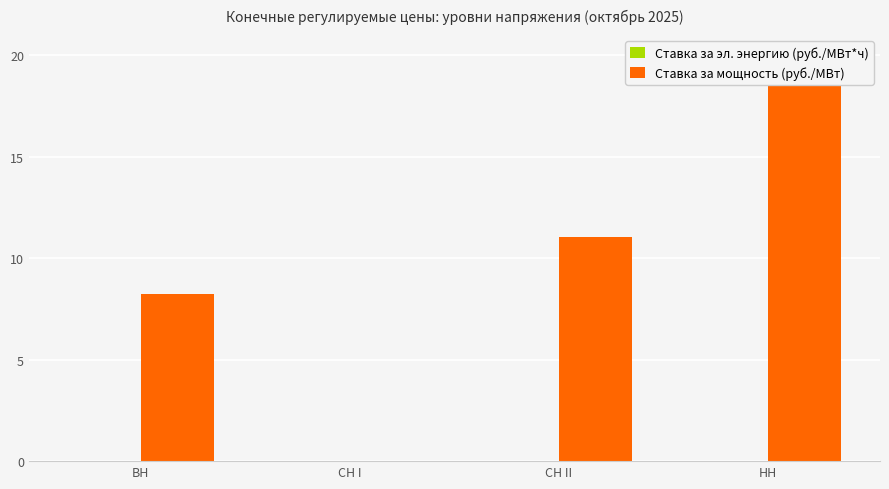

List the series in order of their peak value, lowest first.

Ставка за эл. энергию (руб./МВт*ч), Ставка за мощность (руб./МВт)